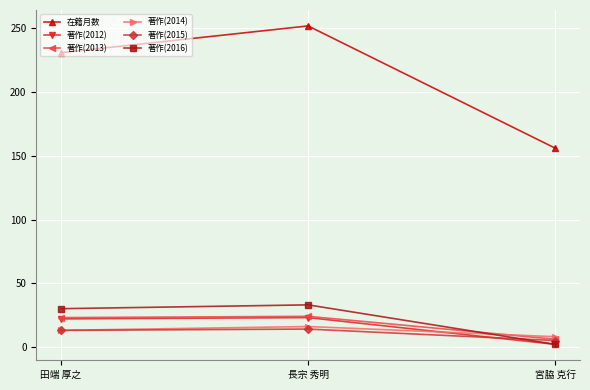

Between 田端 厚之 and 長宗 秀明, which series saw the biggest shift?

在籍月数